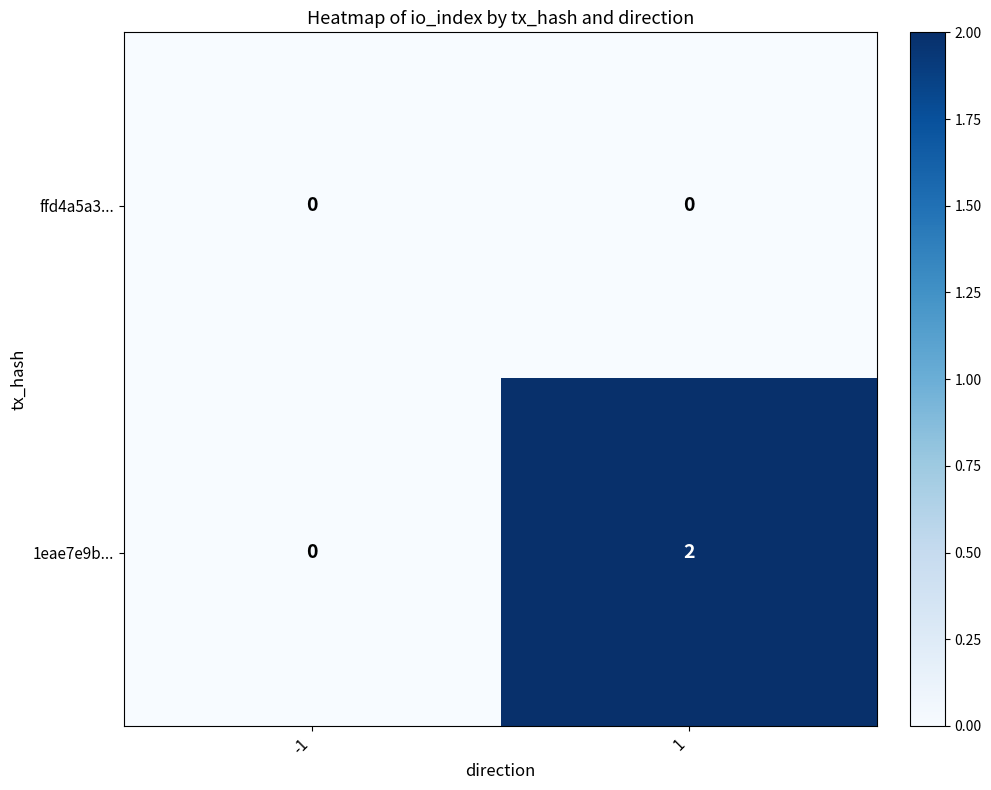

What is the total value across all series at 1?

2